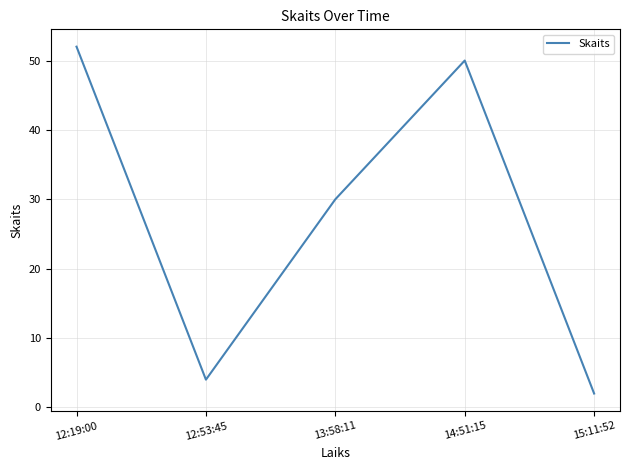

Reading left to right, list all the values displayed in this chart.

52	4	30	50	2